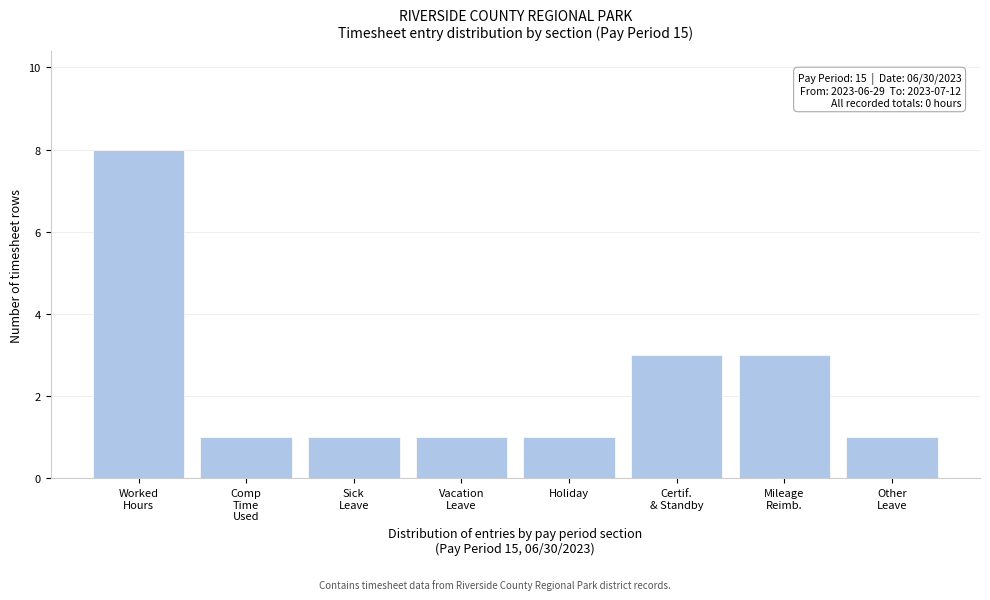

What is the difference between the maximum and minimum values?

7